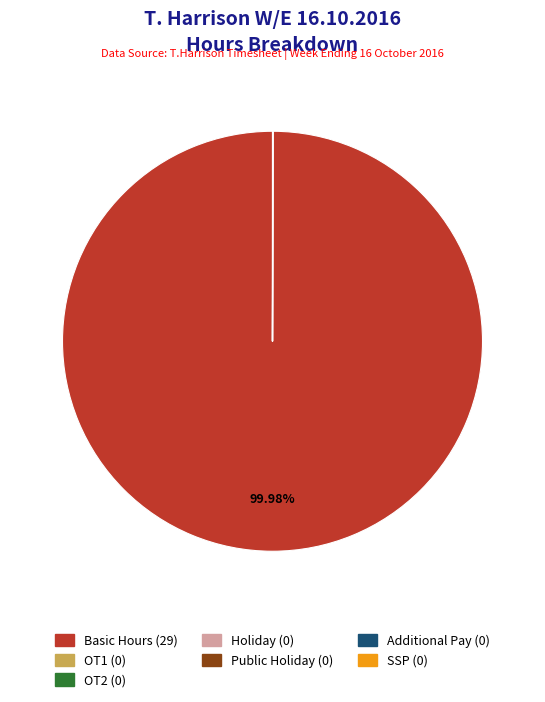

Which category has the biggest portion of the pie?

Basic Hours